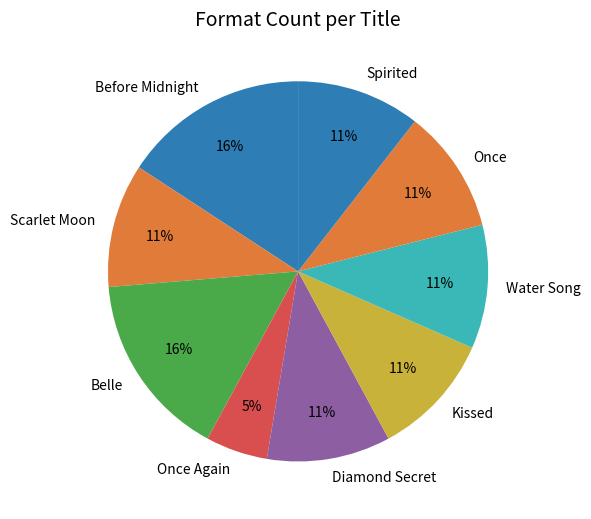

Which slice is the smallest?

Once Again